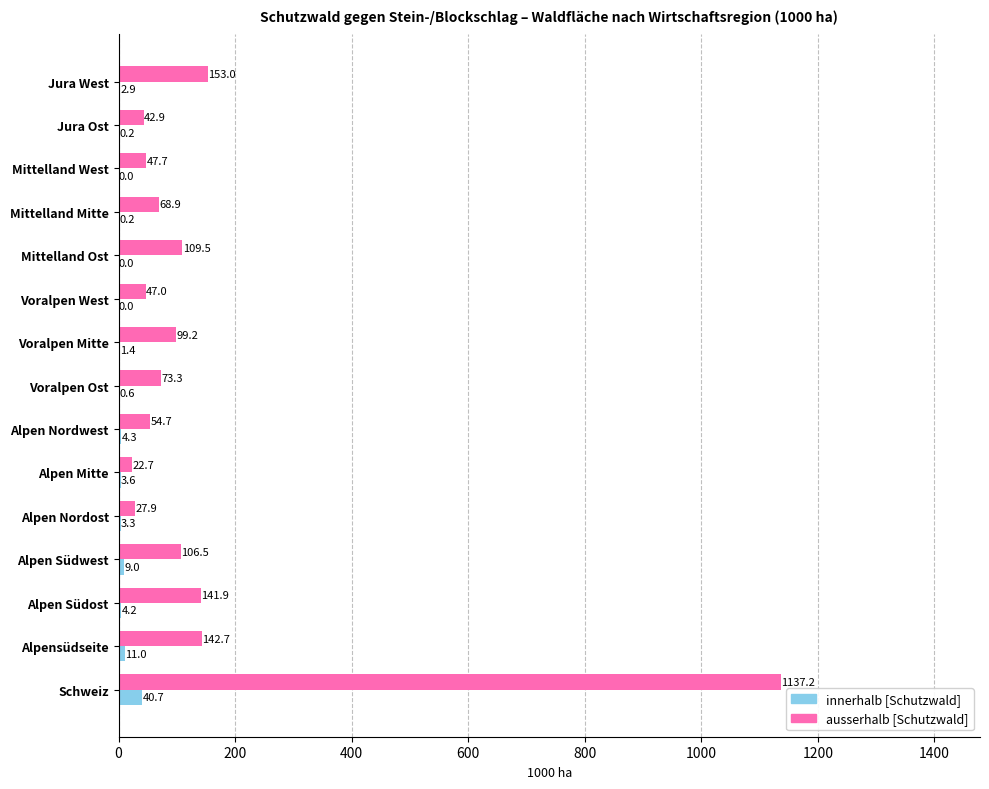

Which category has the highest value across all series?

Schweiz